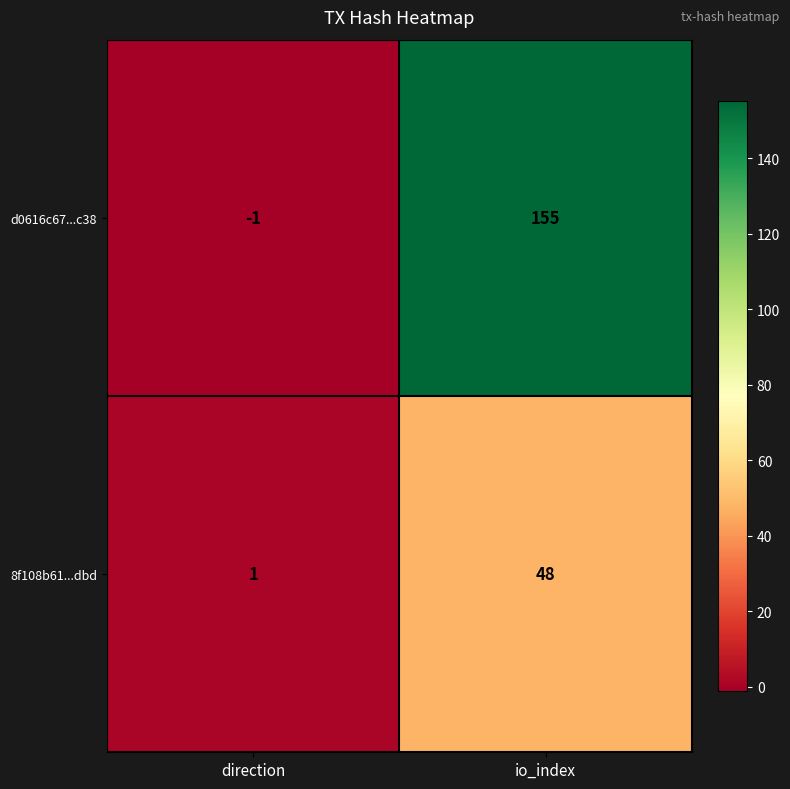

What is the smallest value displayed?

-1